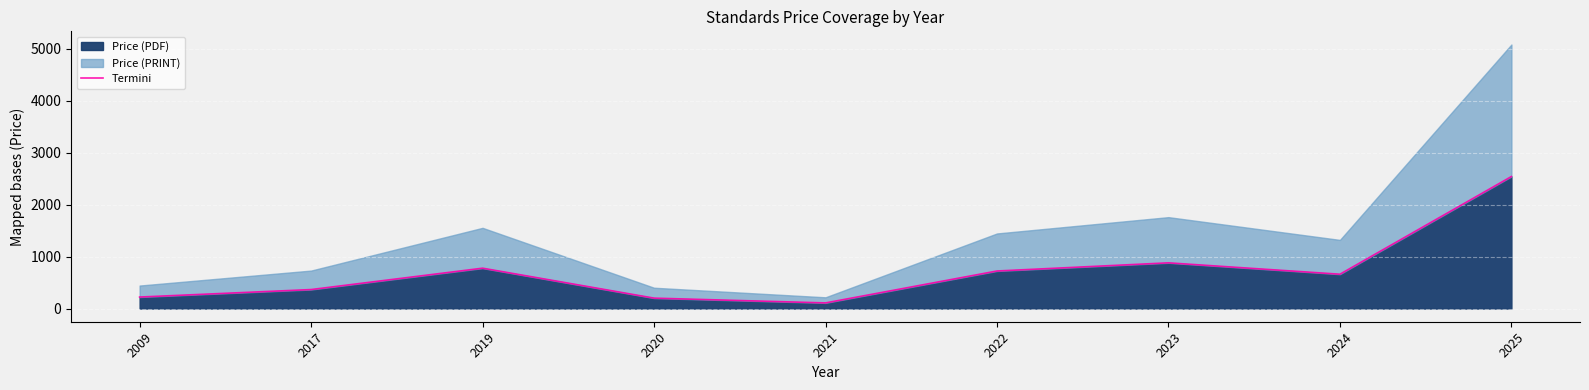

Rank the categories by value from highest to lowest.

2025, 2023, 2019, 2022, 2024, 2017, 2009, 2020, 2021